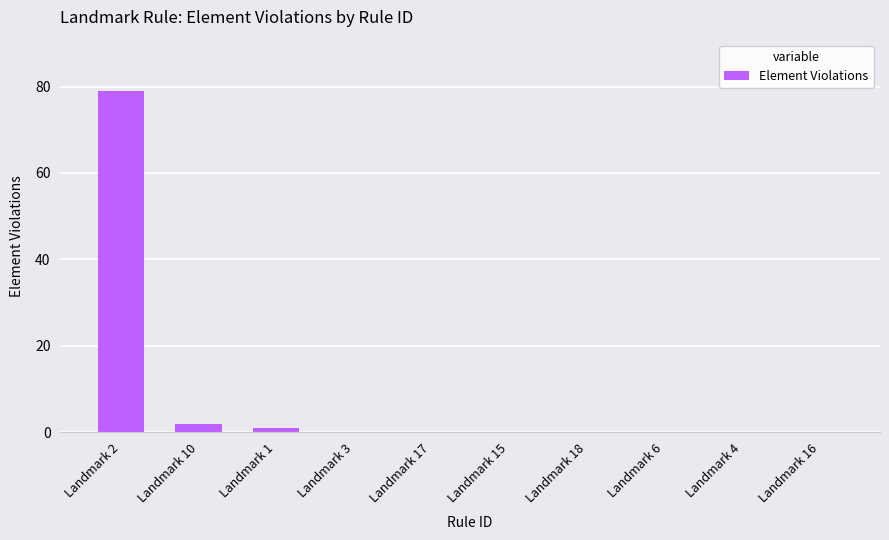

What is the sum of all values?

82